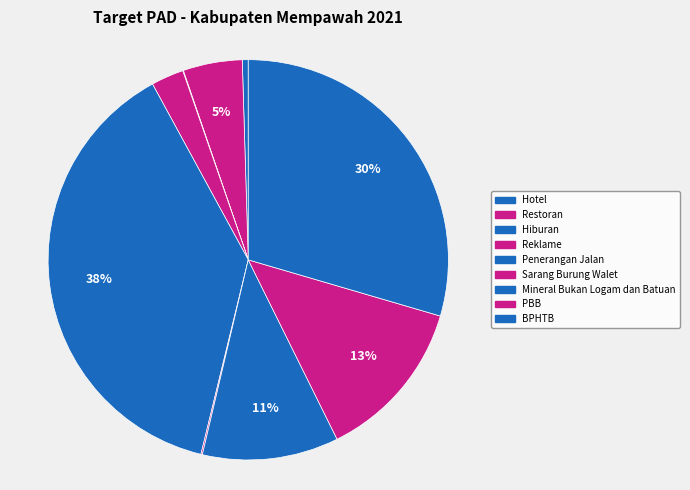

To the nearest percent, what is the difference between the BPHTB and Hotel slice percentages?

29%